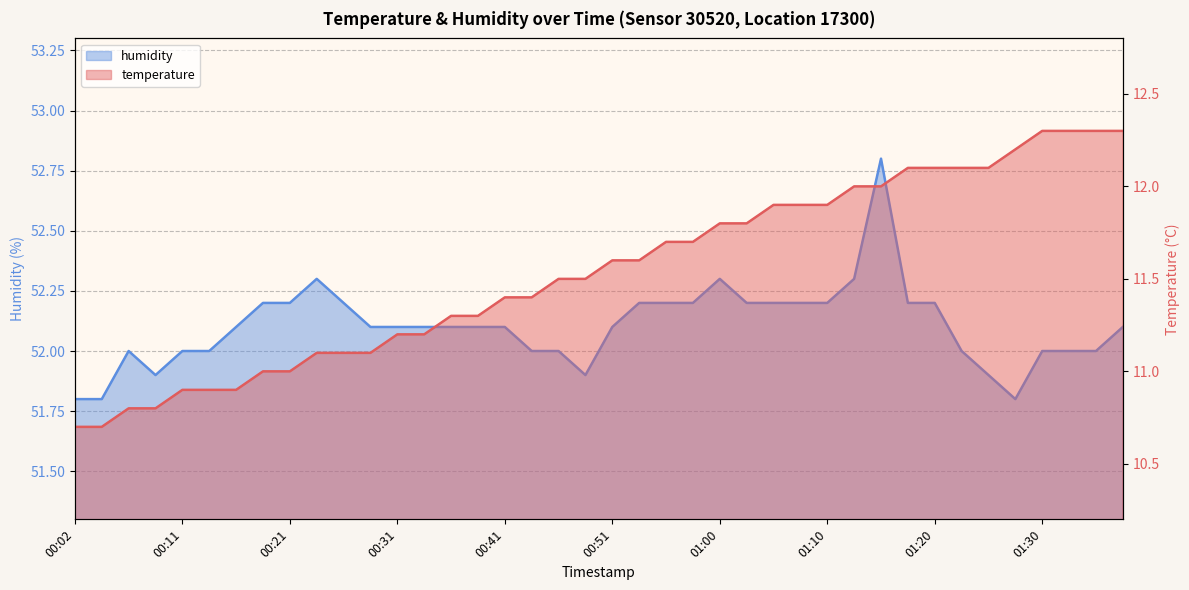

Which category has the lowest value across all series?

00:02